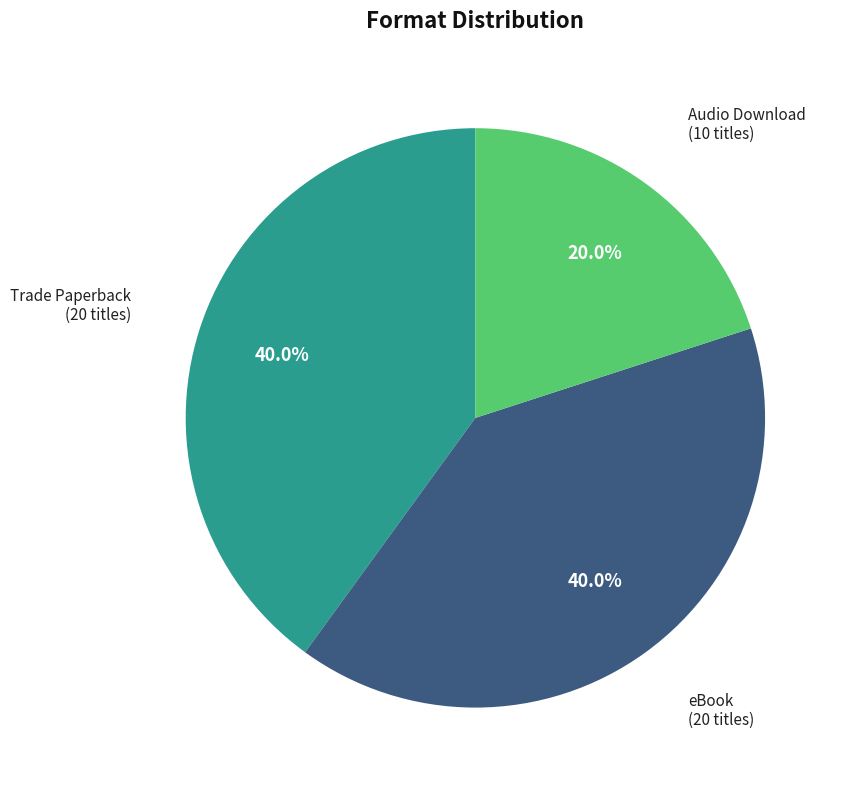

Does any single category account for the majority?

No